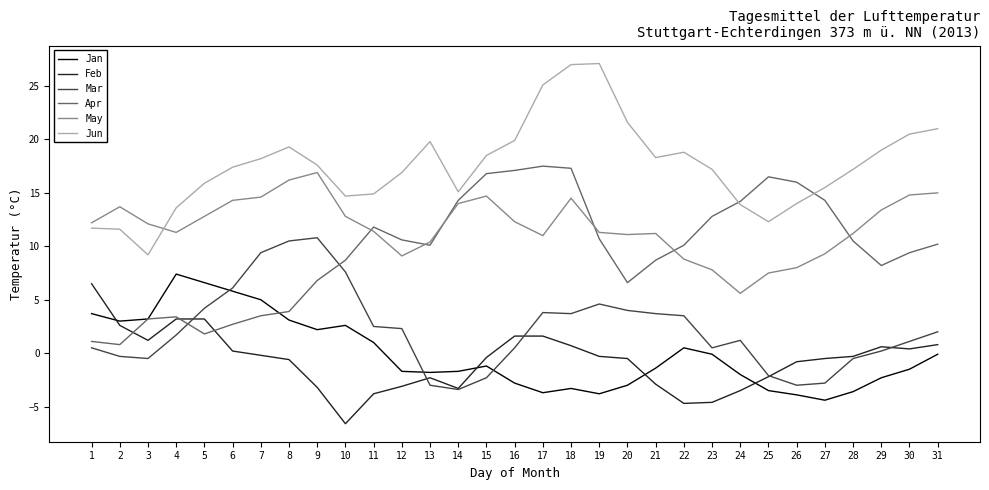

What is the approximate value of Feb at 17?

1.6